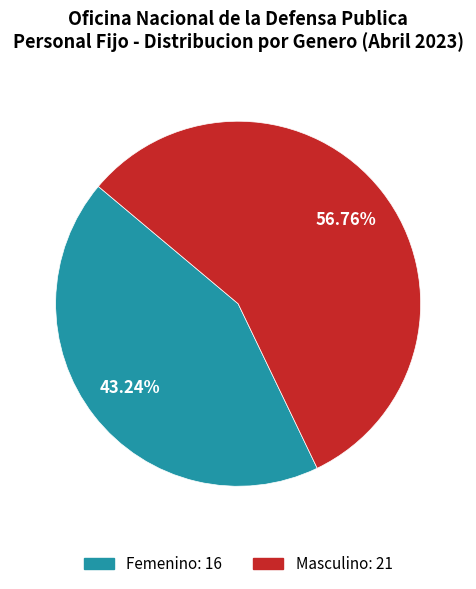

Is there a majority slice in this chart?

Yes